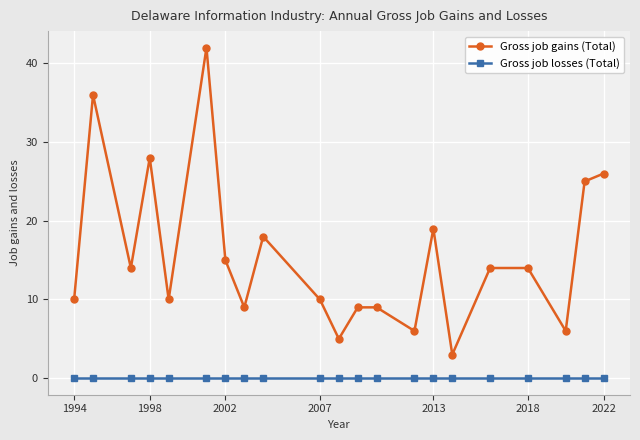

What is the sum of all Gross job gains (Total) values?

328